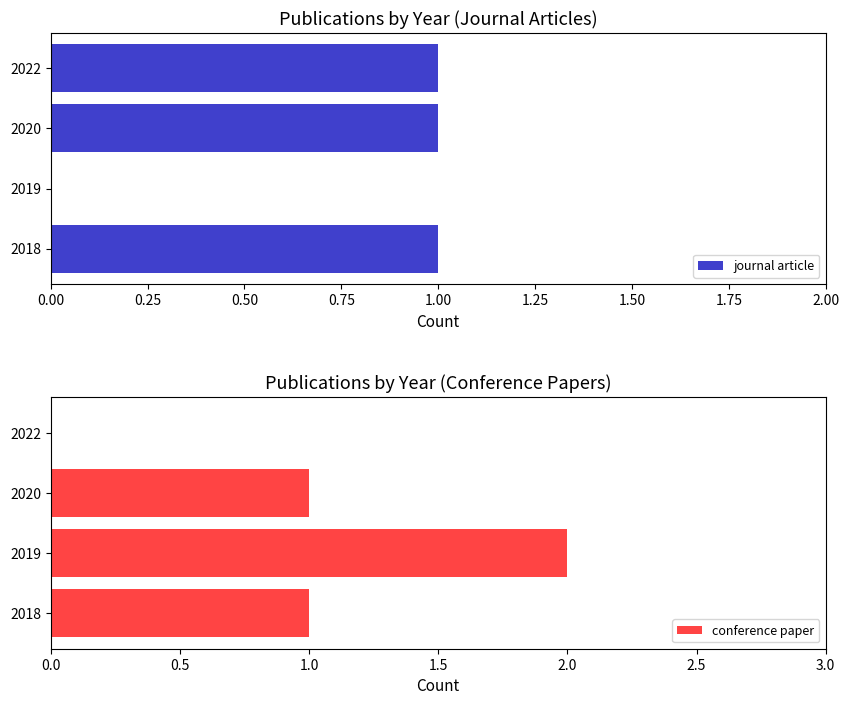

What is the value of the journal article bar at the 3rd from the left?

1